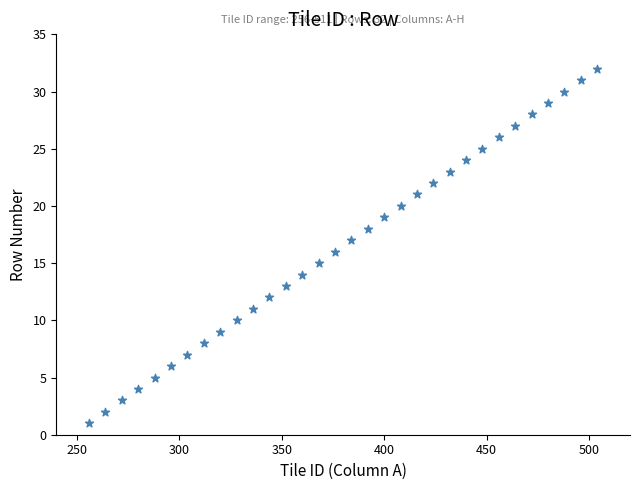

What is the range of Y values (max minus min)?

31